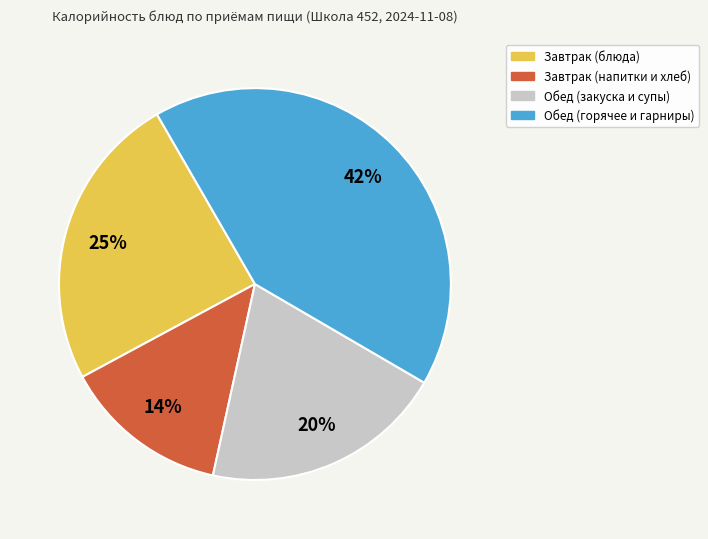

To the nearest percent, what is the average slice percentage?

25%